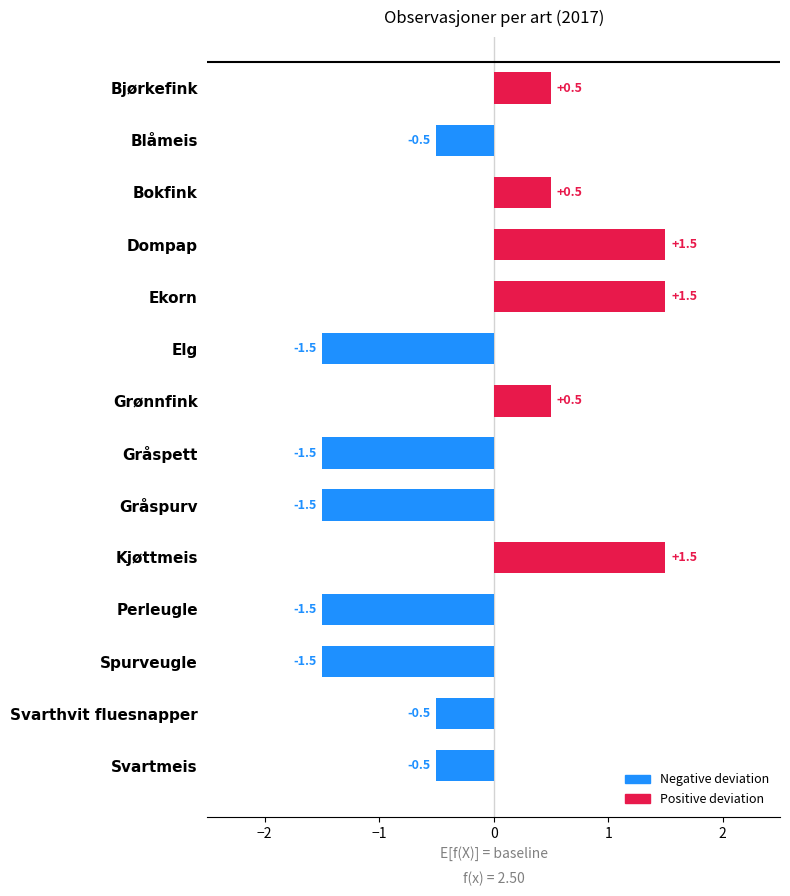

What is the smallest value displayed?

-1.5